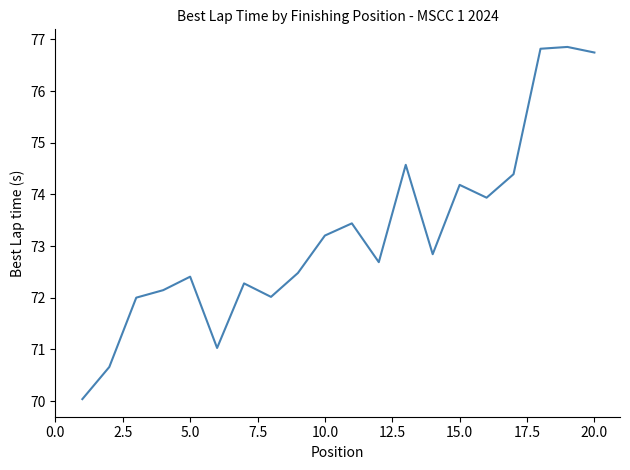

Reading right to left, list all the values displayed in this chart.

76.7	76.9	76.8	74.4	73.9	74.2	72.8	74.6	72.7	73.4	73.2	72.5	72.0	72.3	71.0	72.4	72.1	72.0	70.7	70.0